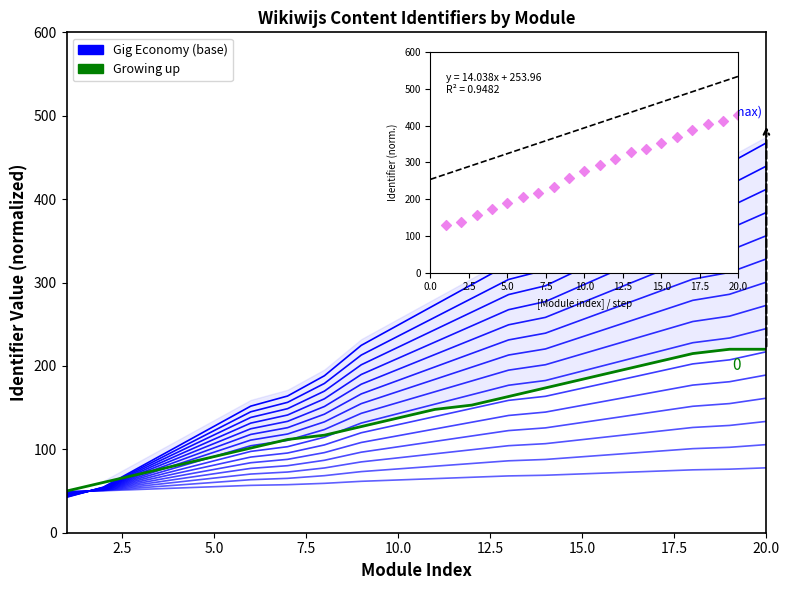

Is the value of Growing up at 15.0 greater than the value of Gig Economy (base) at 16?

No